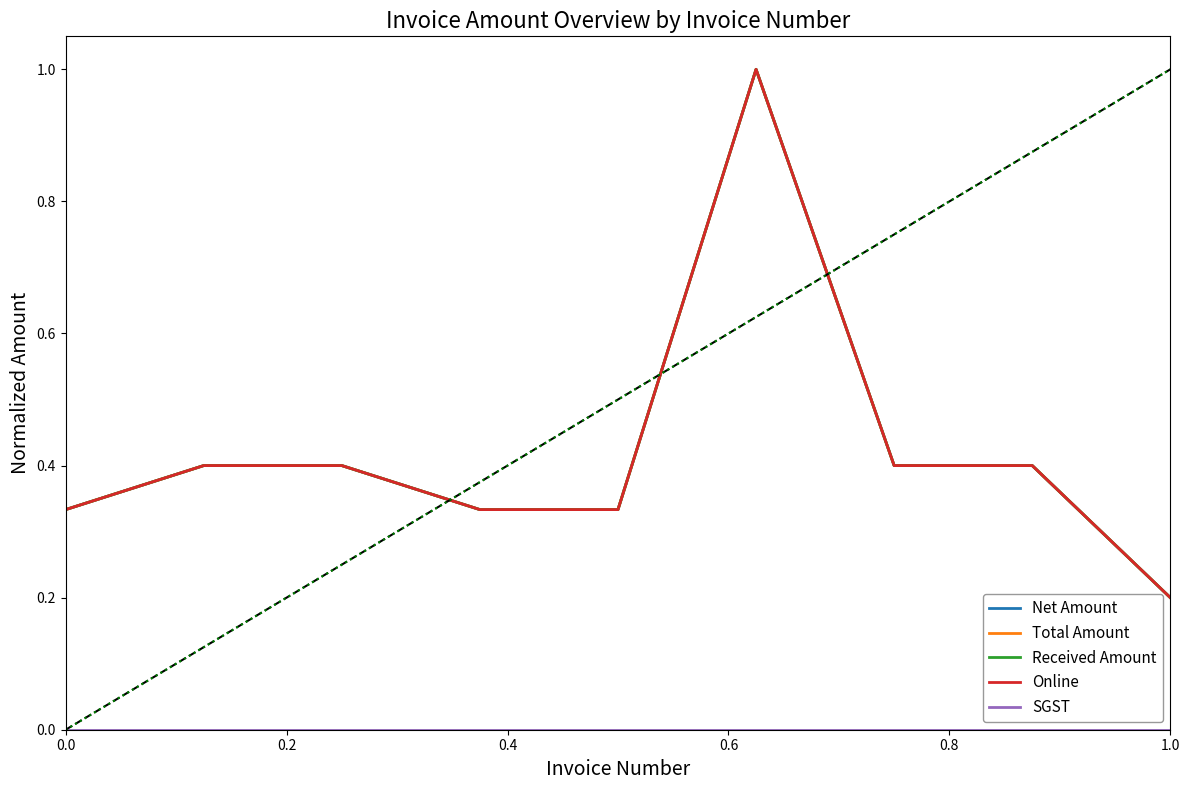

How many lines are shown in the chart?

5